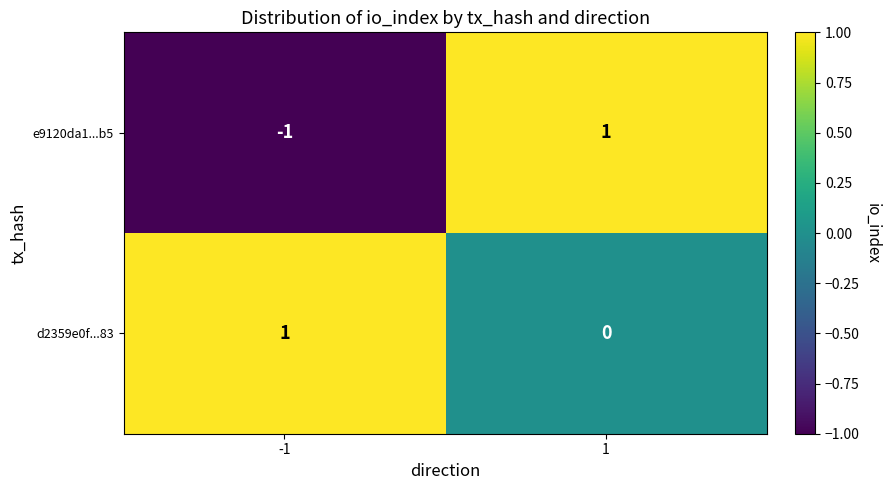

The value of e9120da1...b5 at -1 is -2. True or false?

False